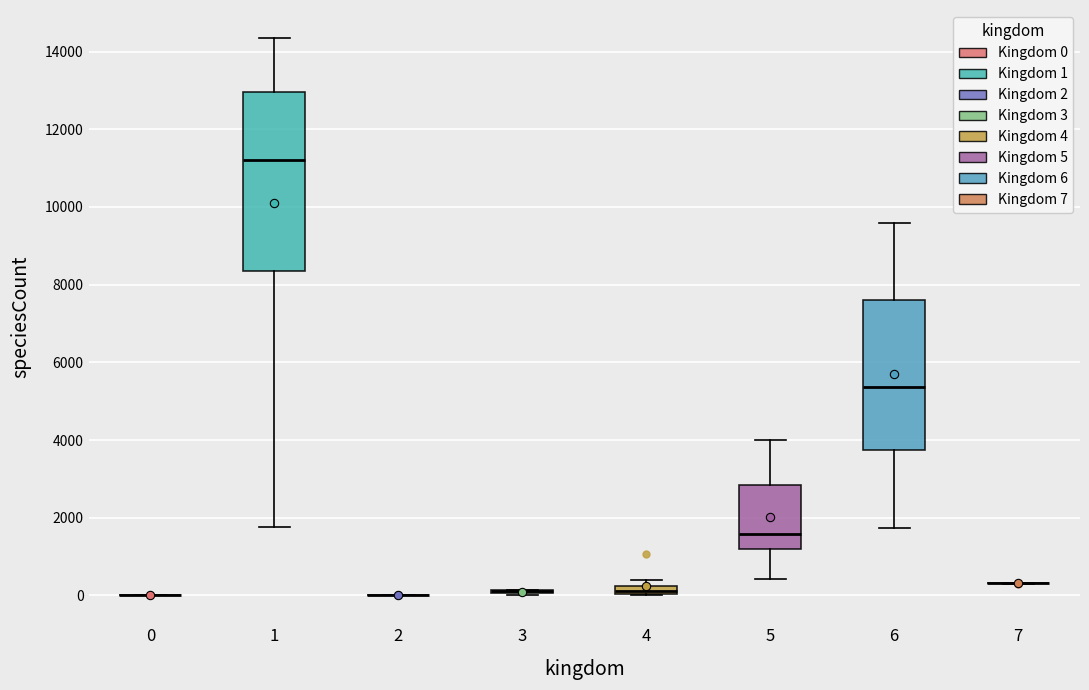

Which box is the tallest, from its lower edge to its upper edge?

1